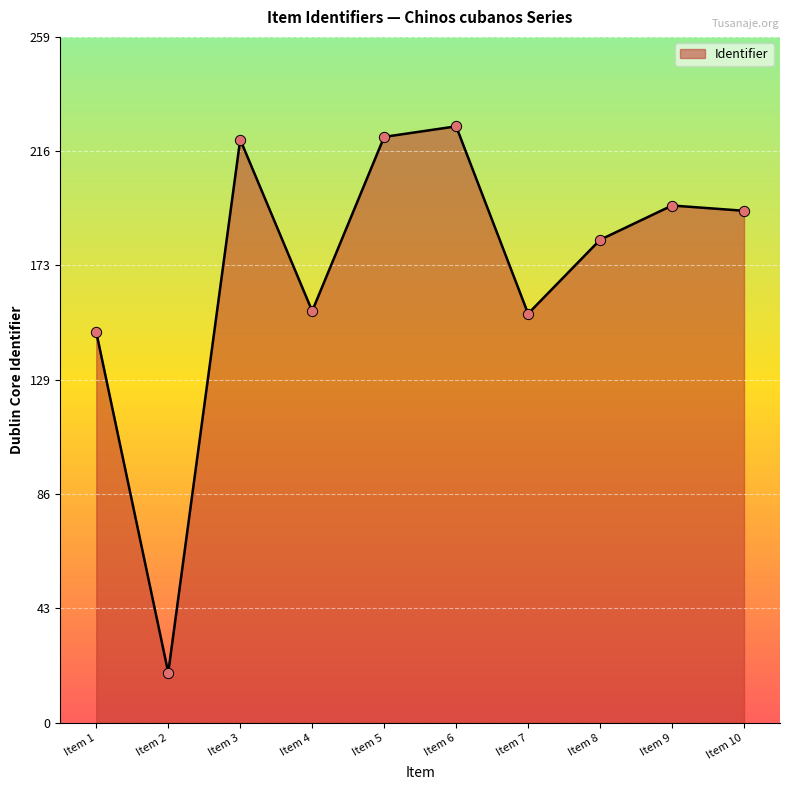

What is the change in value from Item 5 to Item 7?

-67